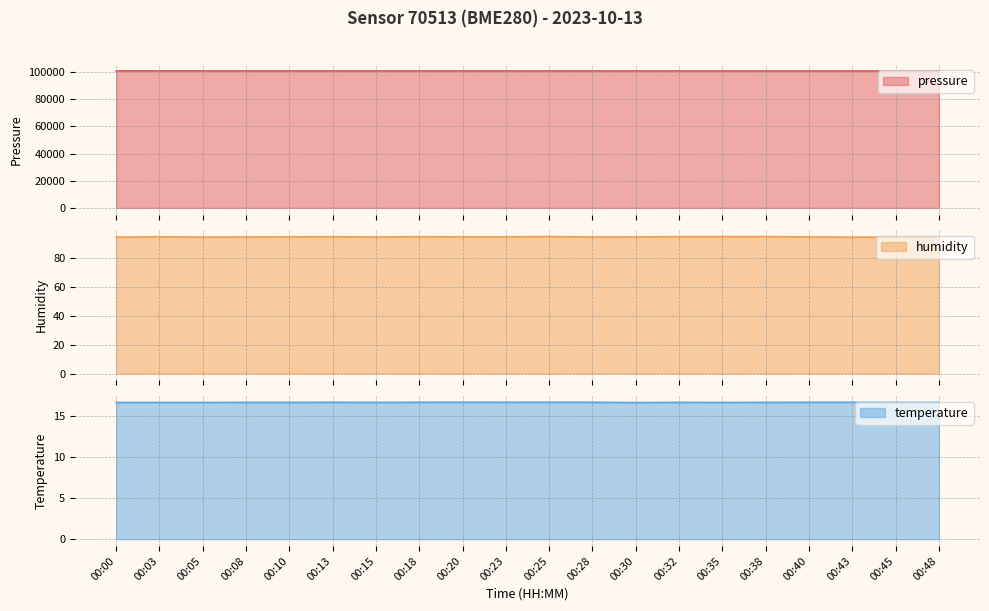

The pressure series shows 158896.0 at 00:35. True or false?

False